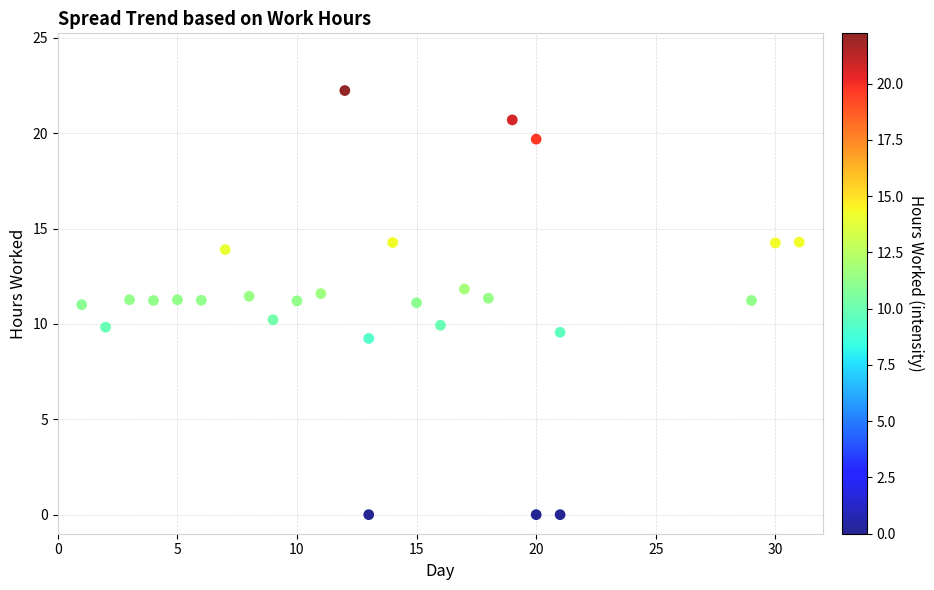

What is the range of X values (max minus min)?

30.0